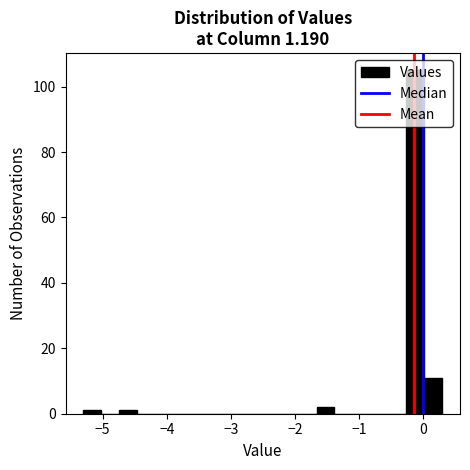

Read against the x-axis, roughly where is the centre of the tallest bar?

-0.1